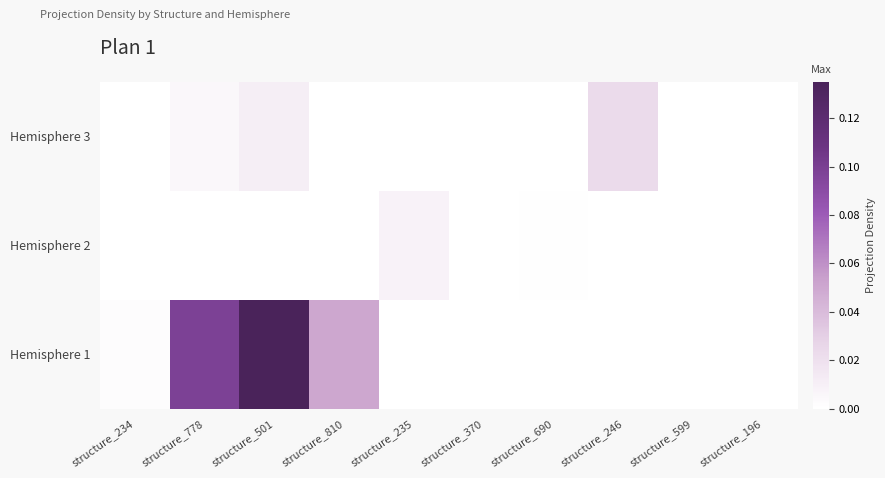

List the series in order of their peak value, lowest first.

Hemisphere 2, Hemisphere 3, Hemisphere 1